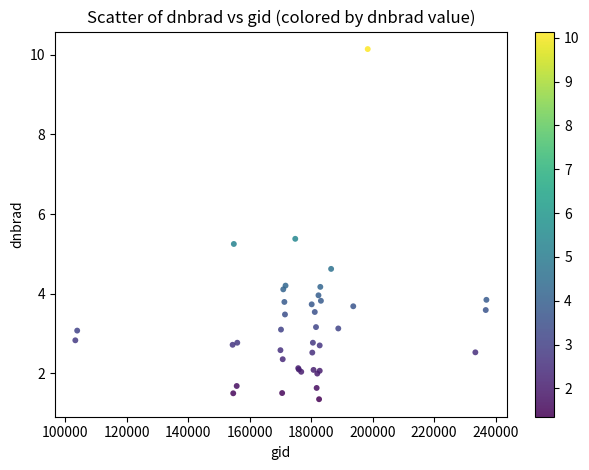

What Y value in the scatter plot is closest to 5?

5.3